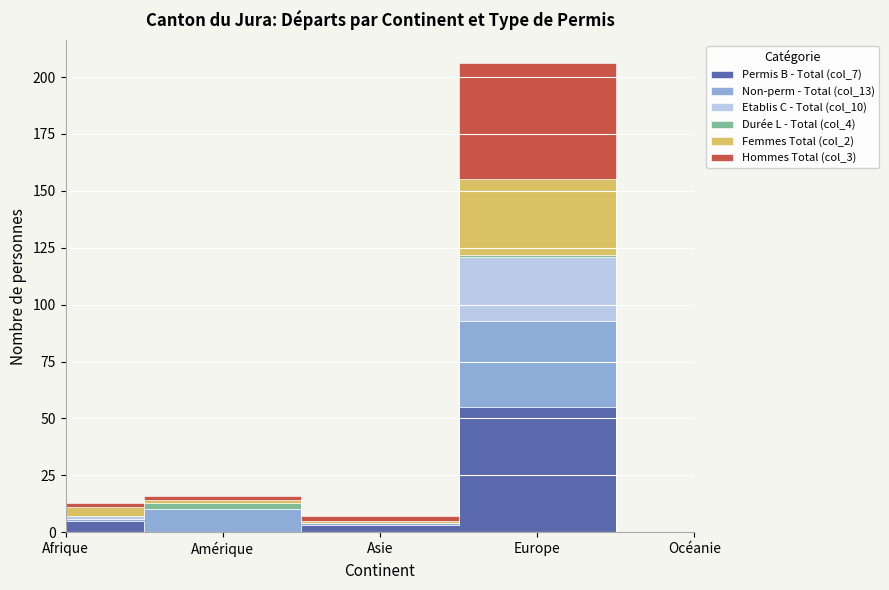

What is the label of the 5th point from the right?

Afrique